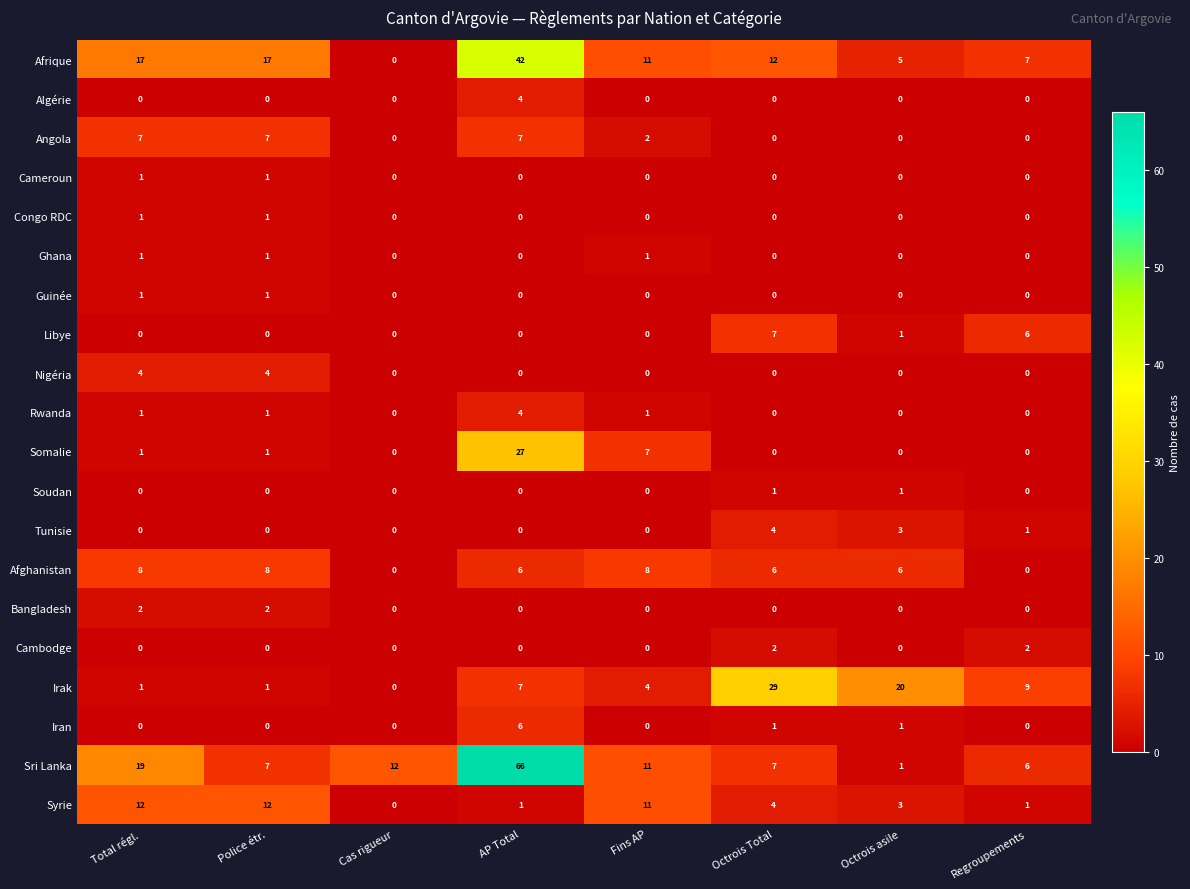

What is the difference between the highest and lowest values at Octrois Total?

29